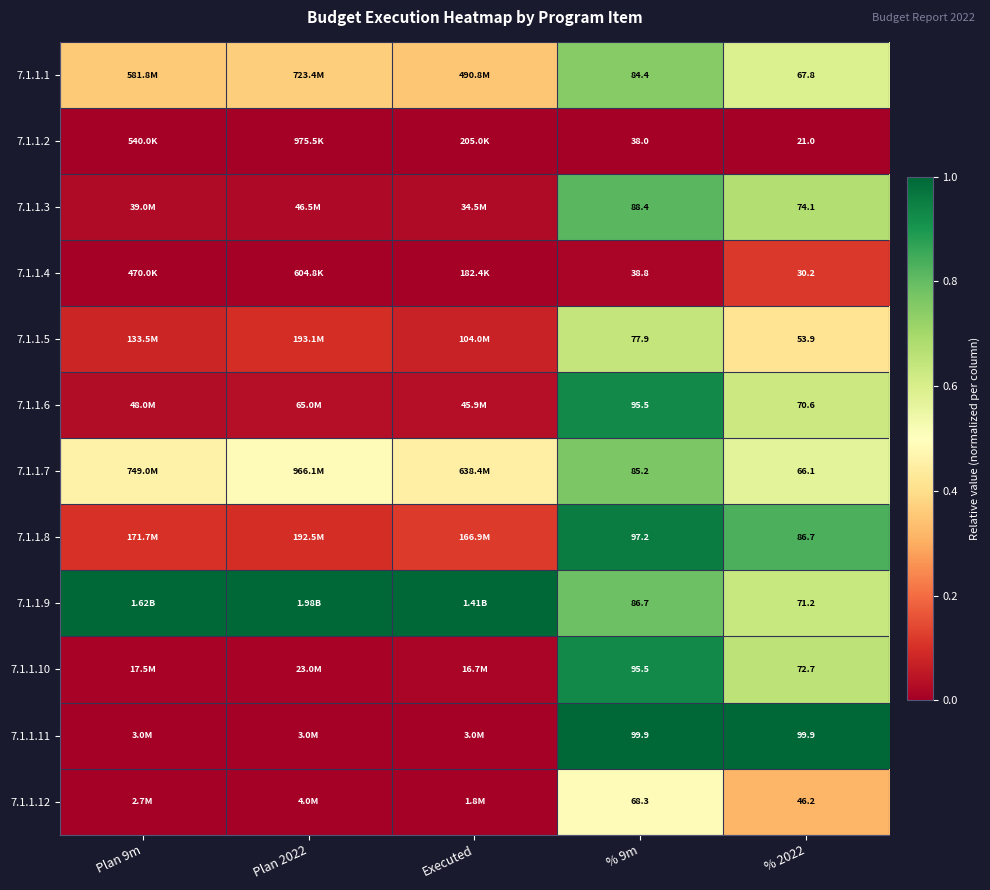

How many categories are shown in the chart?

5